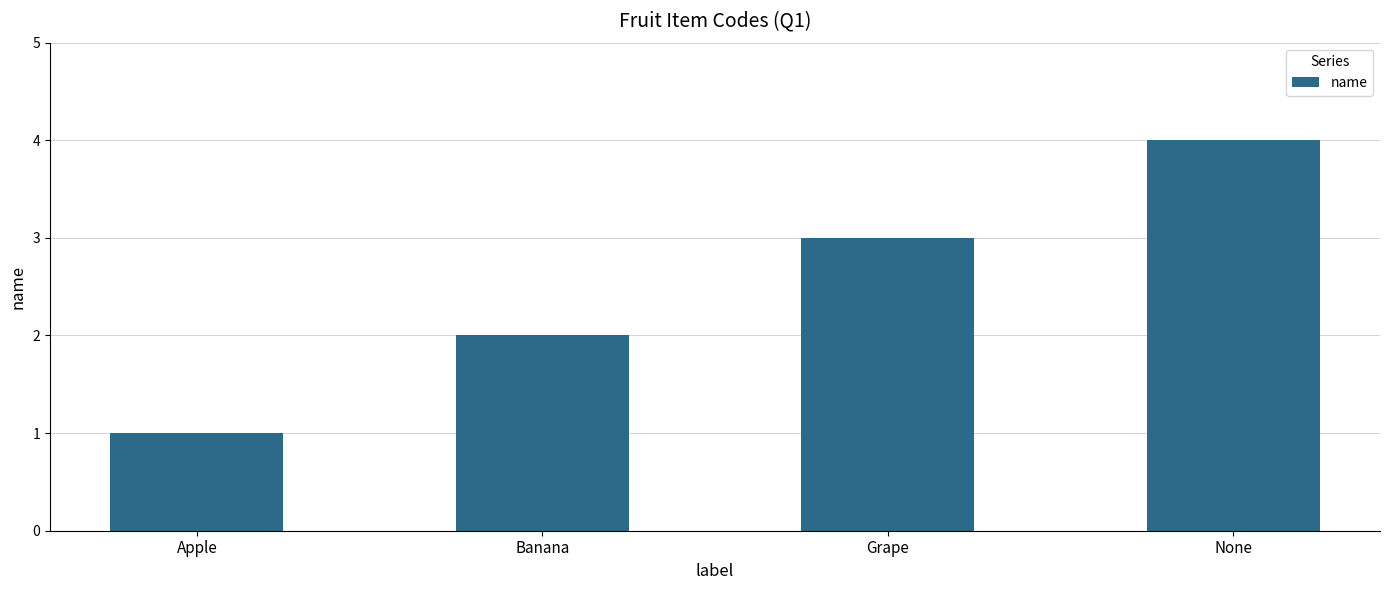

True or false: the data shows 3 at Grape.

True